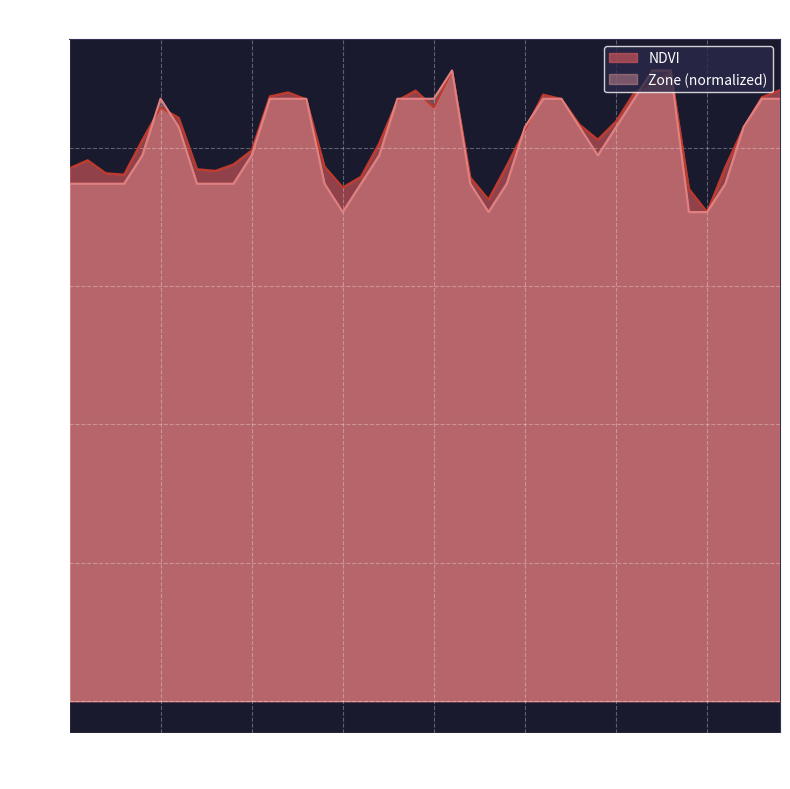

What is the greatest value displayed?

0.1